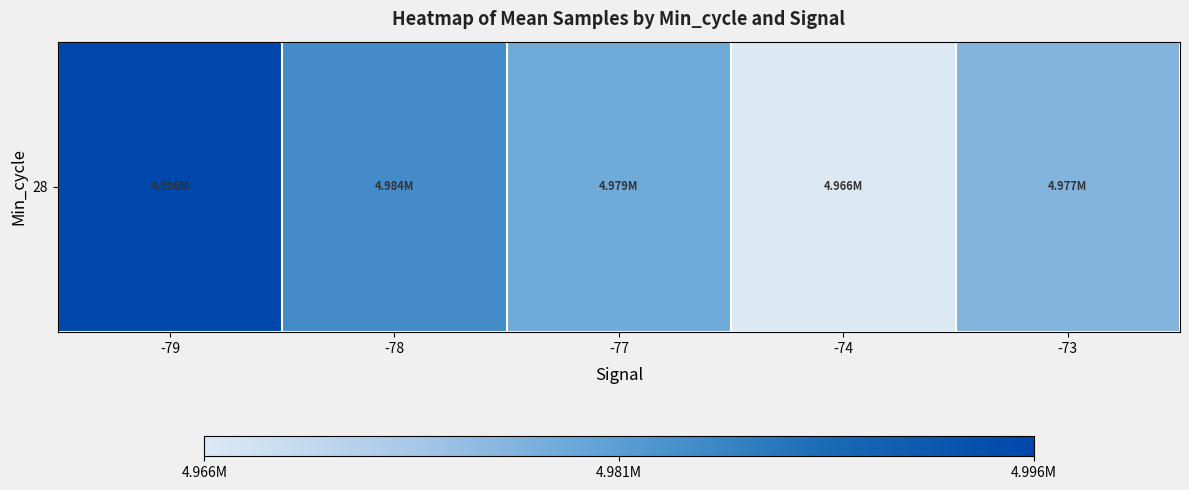

Rank the categories by value from lowest to highest.

-74, -73, -77, -78, -79